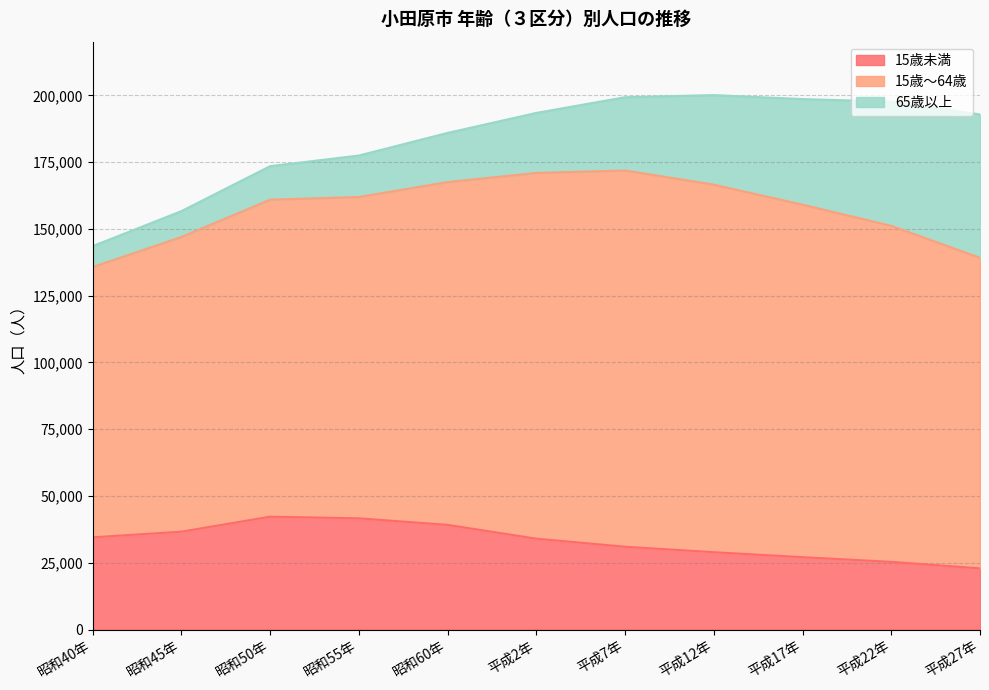

Between 平成12年 and 平成17年, which series saw the biggest shift?

65歳以上